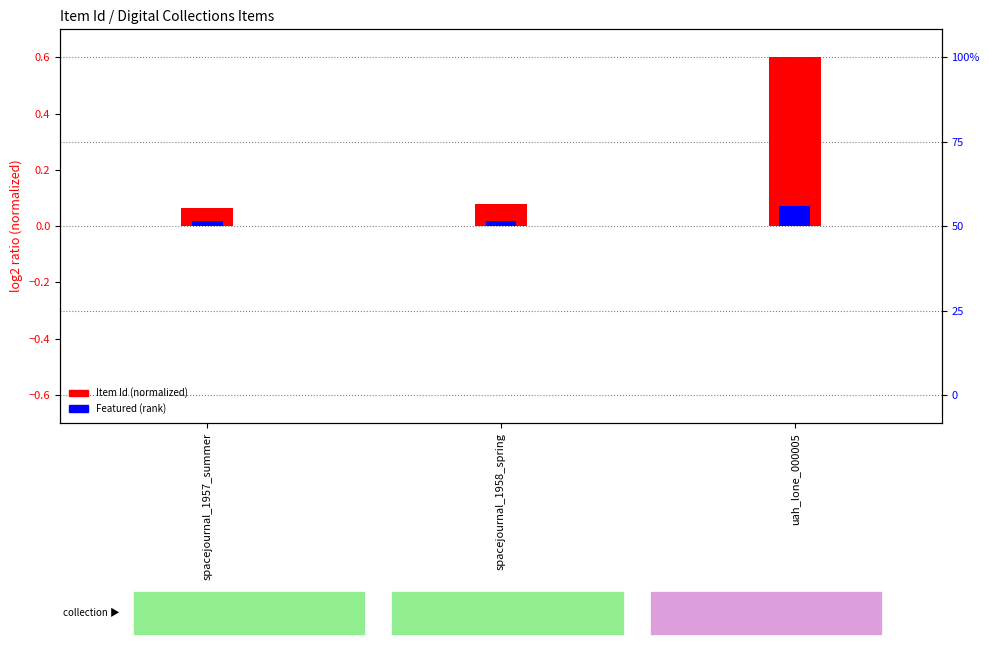

Rank the series at spacejournal_1957_summer from lowest to highest value.

Featured (rank), Item Id (normalized)